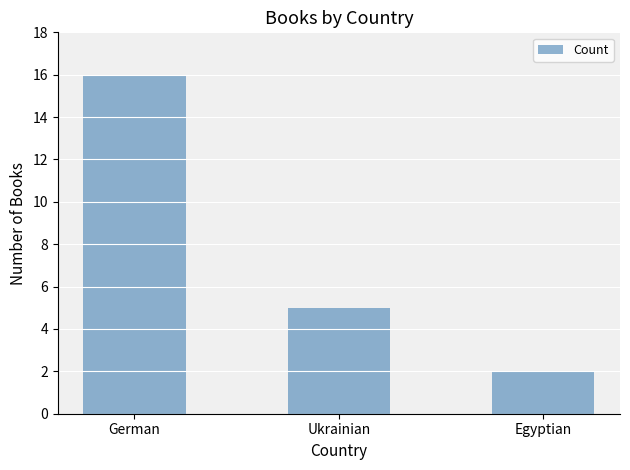

What is the label of the 3rd bar from the right?

German